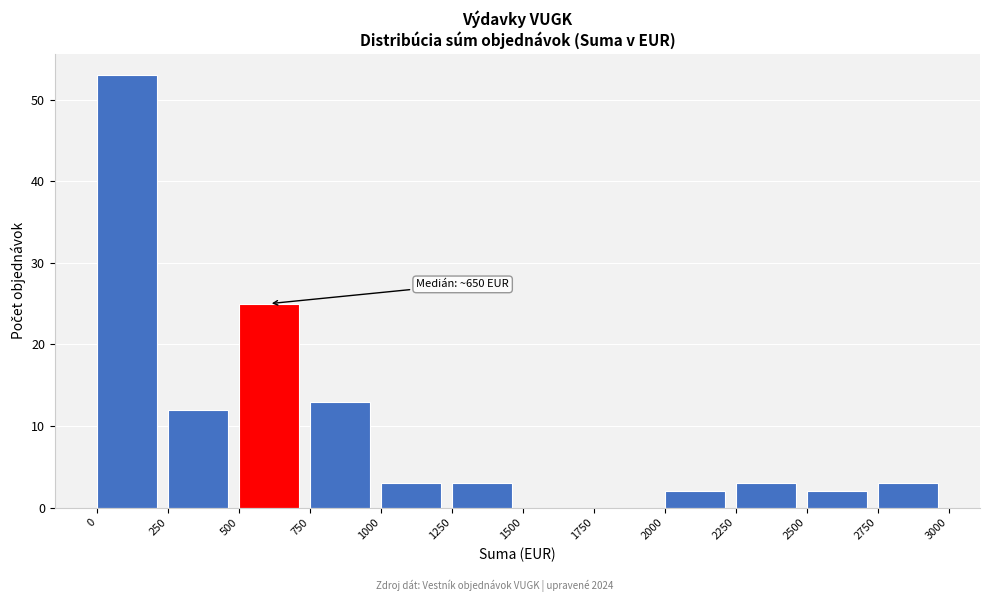

Which range on the x-axis has the tallest bar?

0 to 250